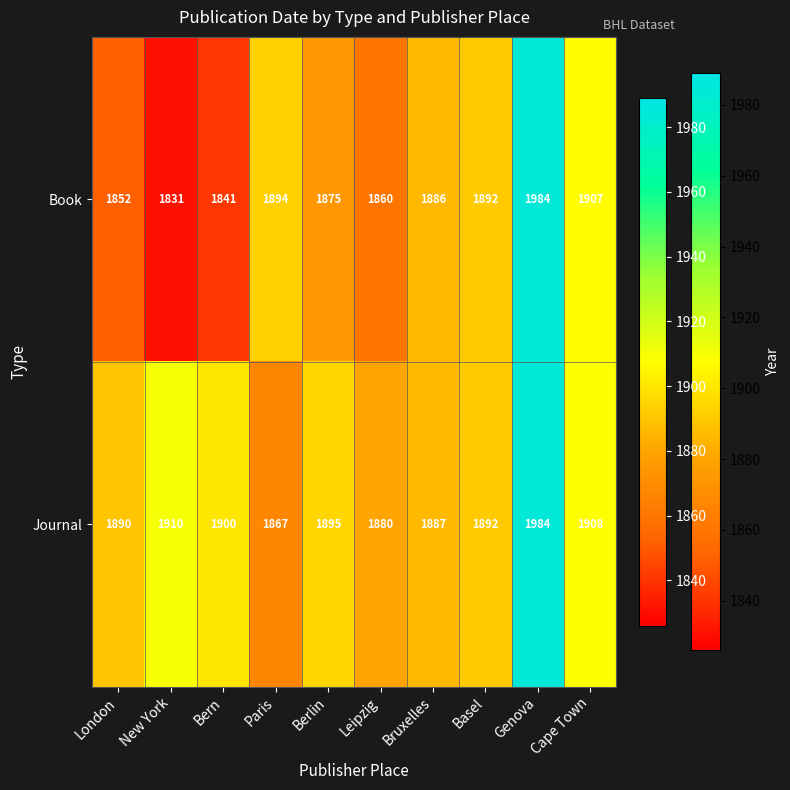

Which series changed the most between Leipzig and Basel?

Book